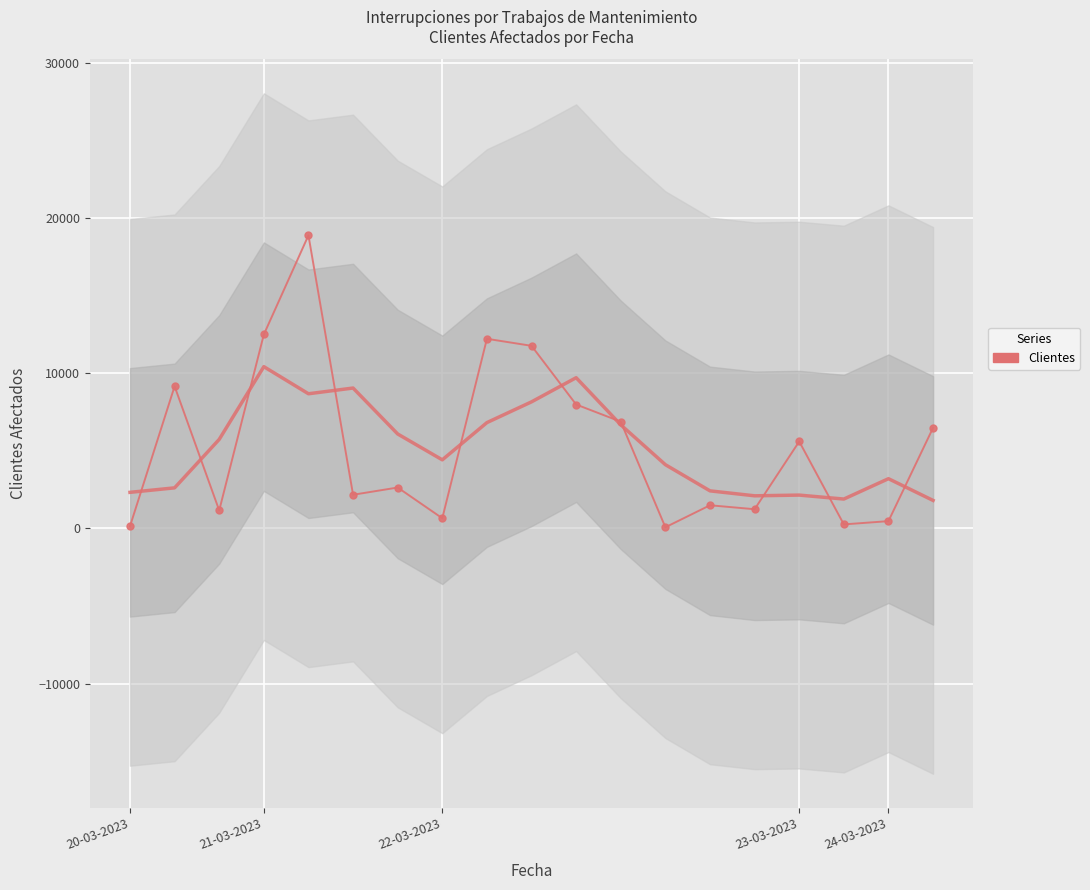

What is the minimum value shown in the chart?

72